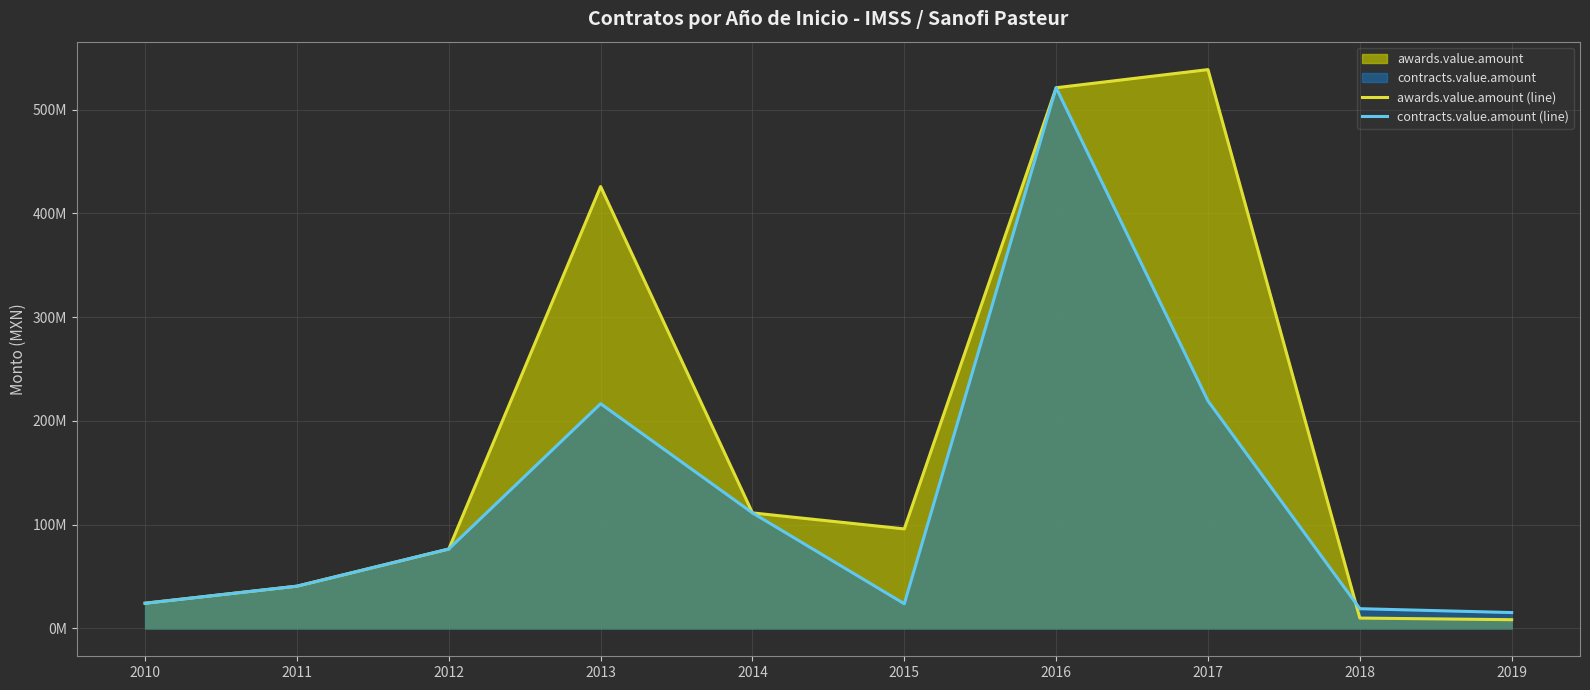

What is the total value across all series at 2012?

152977745.4